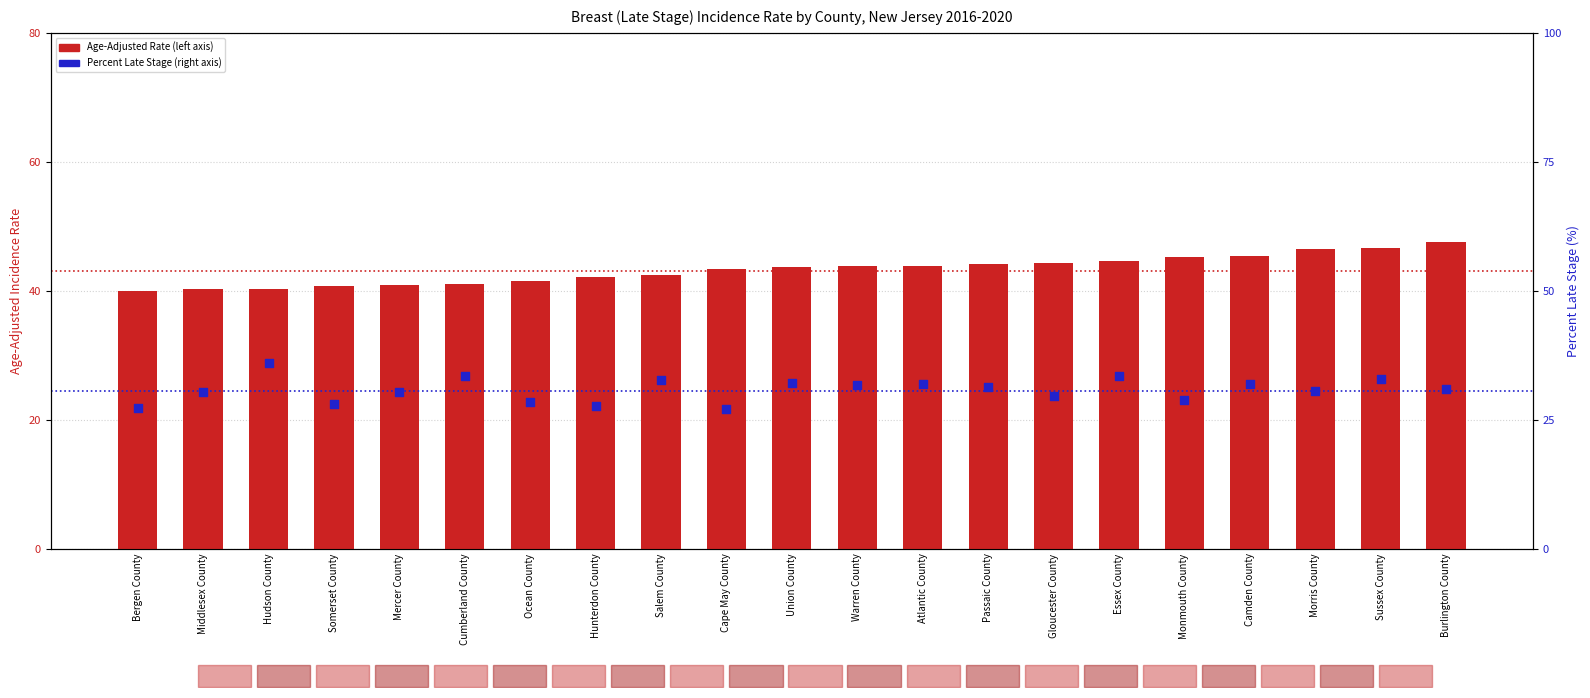

Is the value of Age-Adjusted Rate at Union County greater than the value of Percent Late Stage at Passaic County?

Yes